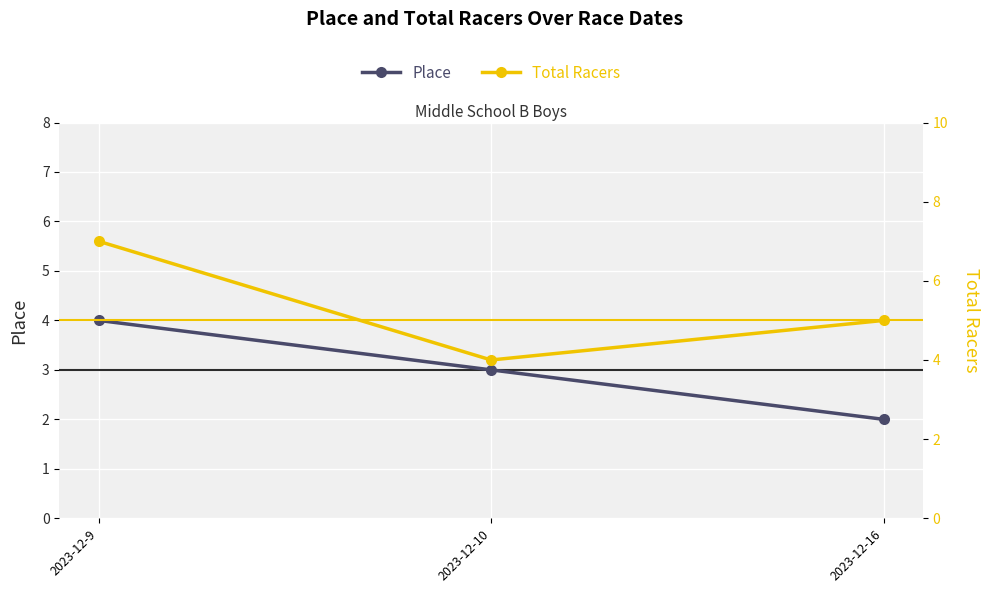

Which series has the widest spread of values?

Total Racers